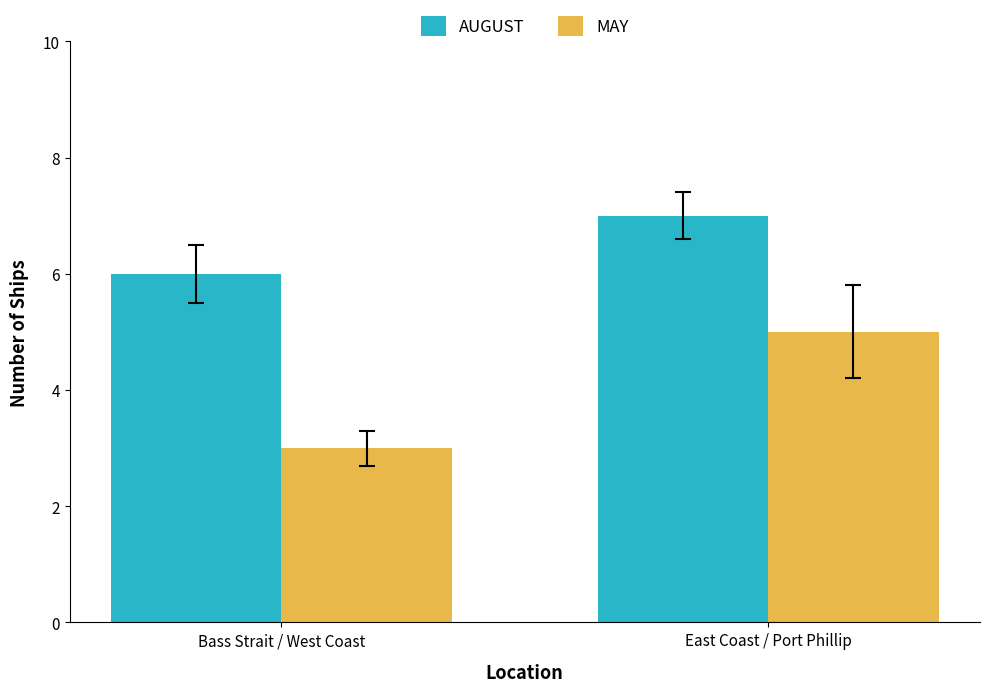

List the series in order of their peak value, lowest first.

MAY, AUGUST